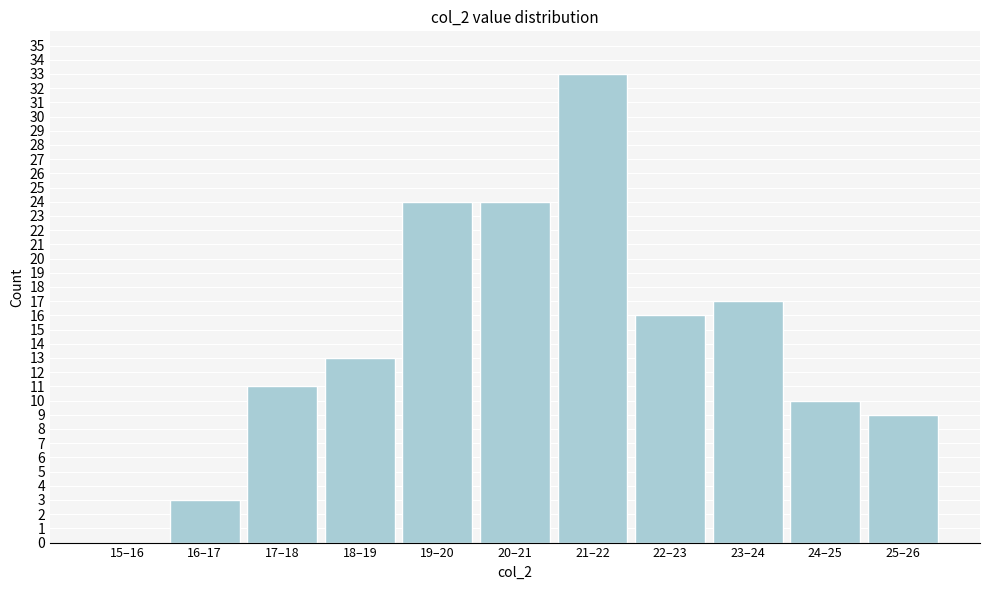

Reading right to left, extract all data points from this chart.

25–26=9	24–25=10	23–24=17	22–23=16	21–22=33	20–21=24	19–20=24	18–19=13	17–18=11	16–17=3	15–16=0